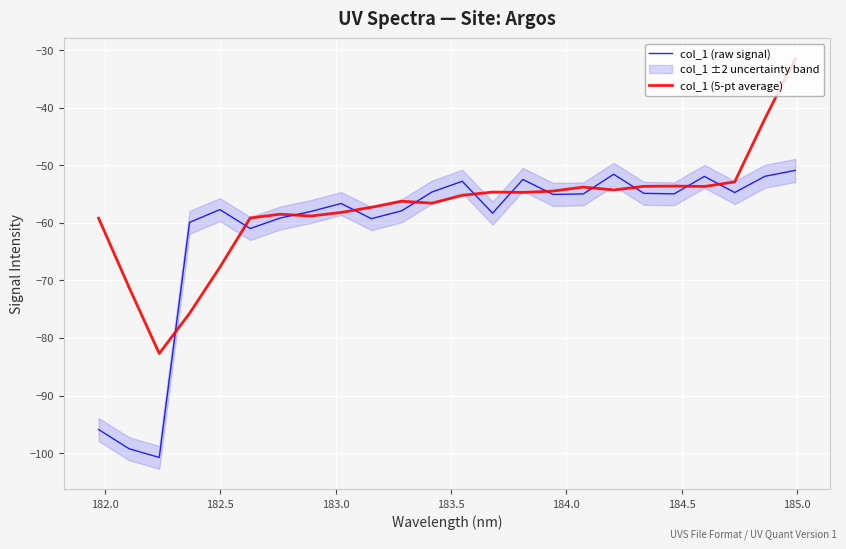

How many data points does each series have?

24